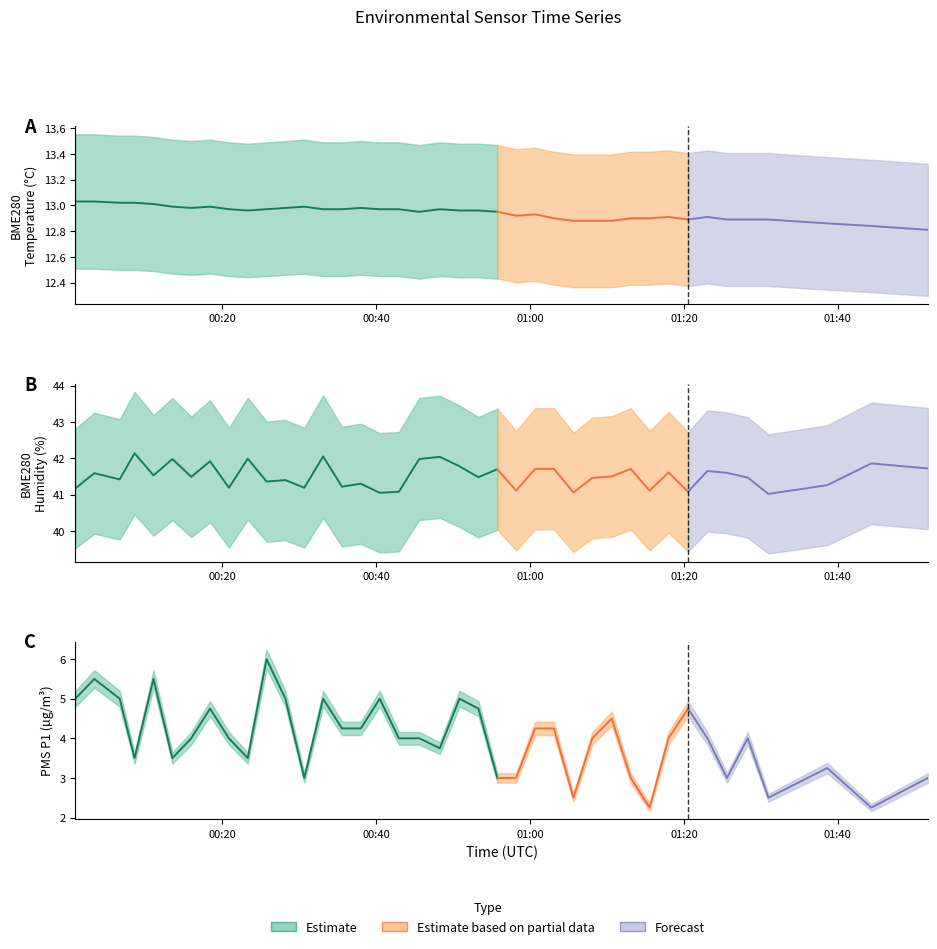

List the labels in order of BME280_temperature value, largest first.

2022/02/08 00:00:52, 2022/02/08 00:03:20, 2022/02/08 00:06:38, 2022/02/08 00:08:34, 2022/02/08 00:11:02, 2022/02/08 00:13:29, 2022/02/08 00:18:23, 2022/02/08 00:30:38, 2022/02/08 00:15:56, 2022/02/08 00:28:11, 2022/02/08 00:37:59, 2022/02/08 00:20:50, 2022/02/08 00:25:44, 2022/02/08 00:33:05, 2022/02/08 00:35:32, 2022/02/08 00:40:27, 2022/02/08 00:42:56, 2022/02/08 00:48:16, 2022/02/08 00:23:17, 2022/02/08 00:50:49, 2022/02/08 00:53:17, 2022/02/08 00:45:35, 2022/02/08 00:55:44, 2022/02/08 01:00:39, 2022/02/08 00:58:11, 2022/02/08 01:18:00, 2022/02/08 01:23:03, 2022/02/08 01:03:06, 2022/02/08 01:13:05, 2022/02/08 01:15:32, 2022/02/08 01:20:32, 2022/02/08 01:25:36, 2022/02/08 01:28:18, 2022/02/08 01:30:59, 2022/02/08 01:05:38, 2022/02/08 01:08:05, 2022/02/08 01:10:37, 2022/02/08 01:38:38, 2022/02/08 01:44:22, 2022/02/08 01:51:43